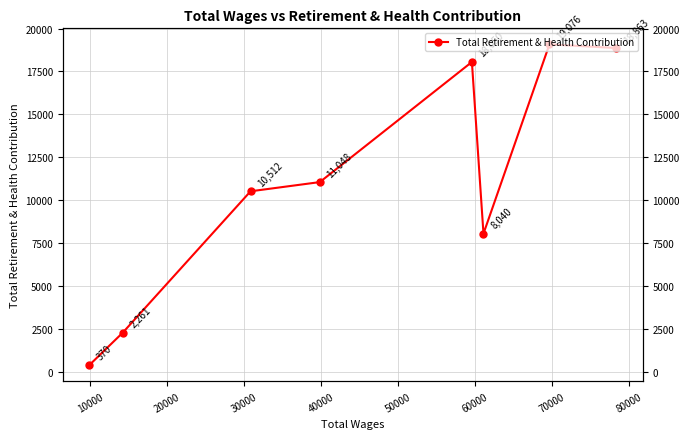

Count the number of categories in the chart.

8